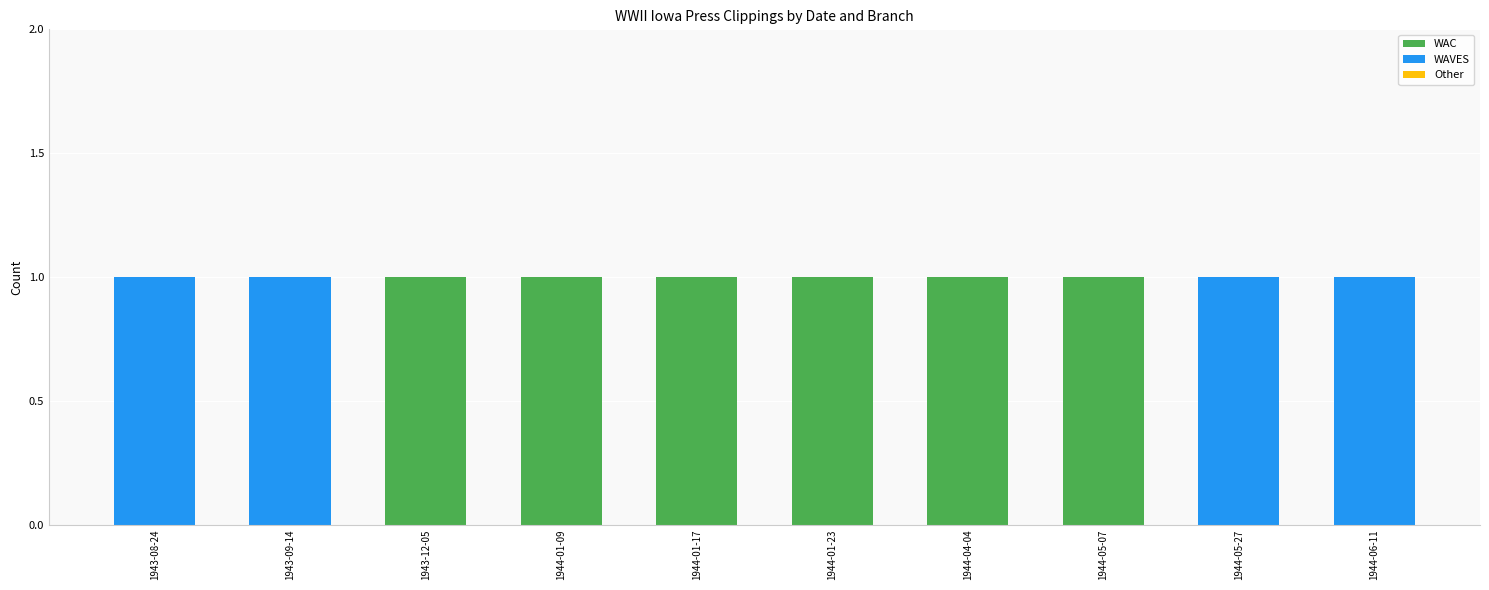

Is it true that WAC equals 0 at 1943-09-14?

True